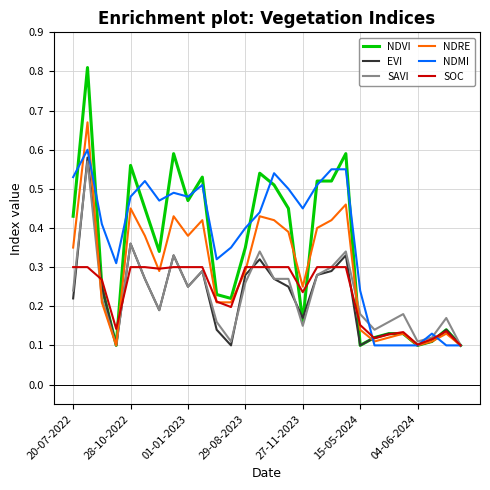

Which series has the largest range (max minus min)?

NDVI